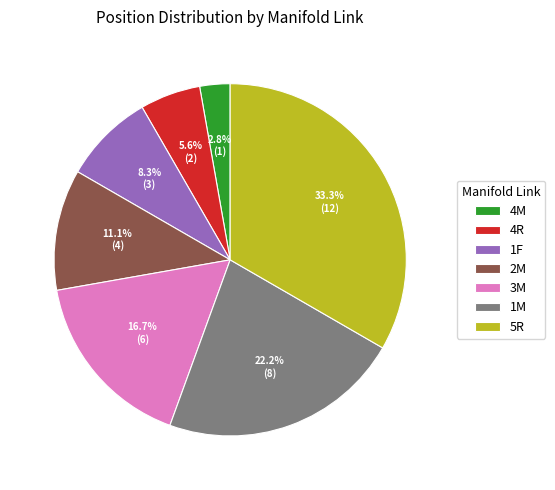

What percentage is the 4M slice, to the nearest percent?

3%